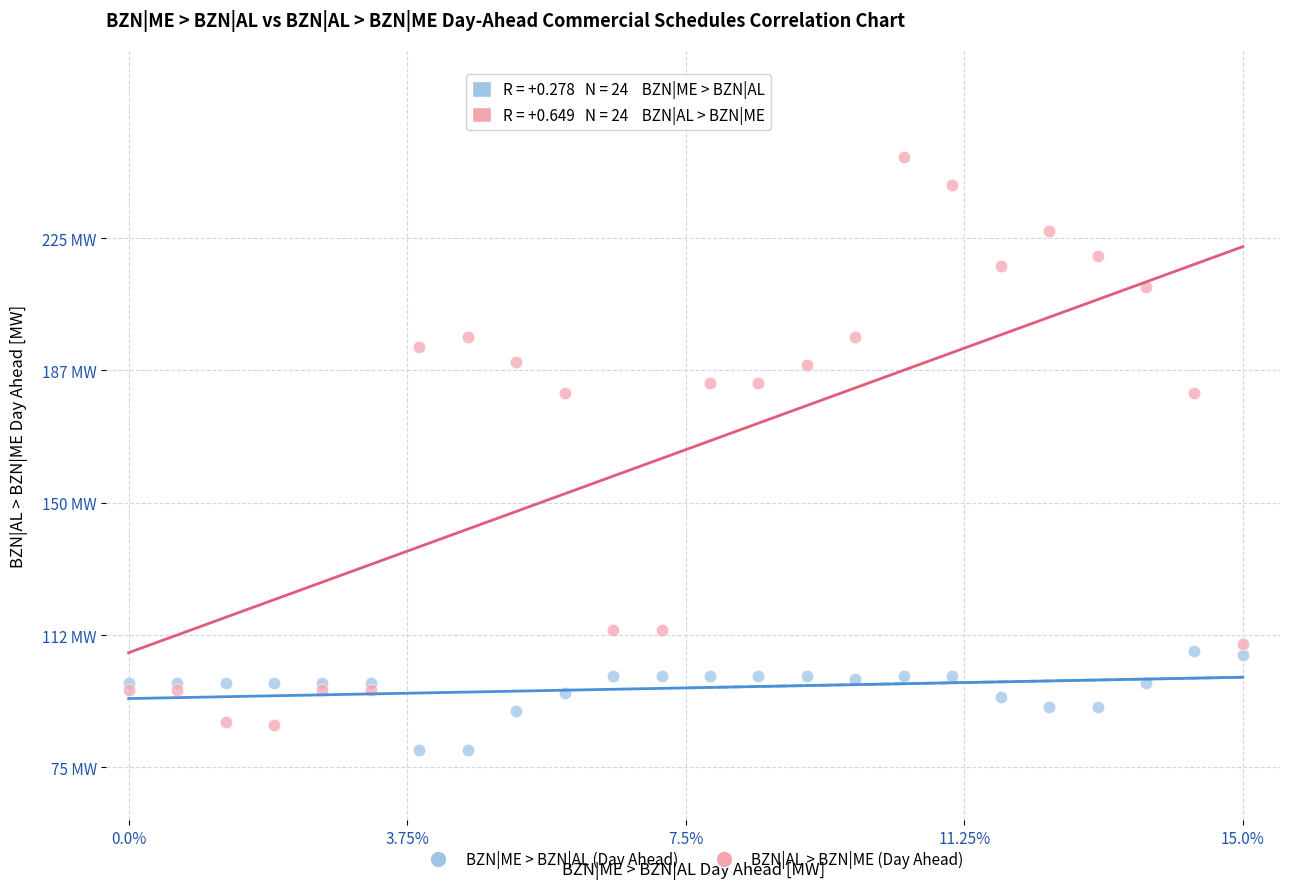

What are all the series names shown in the legend?

BZN|ME > BZN|AL (Day Ahead), BZN|AL > BZN|ME (Day Ahead)